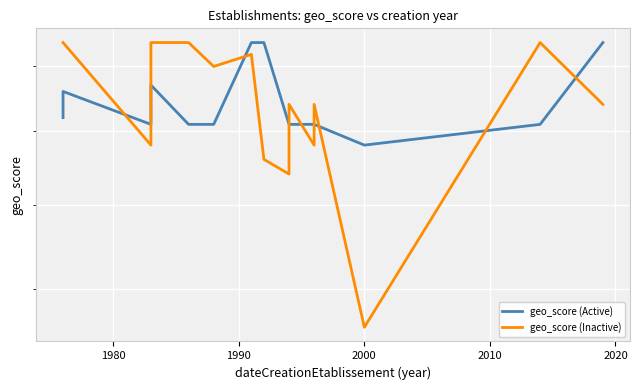

How many times do geo_score (Active) and geo_score (Inactive) cross each other?

8